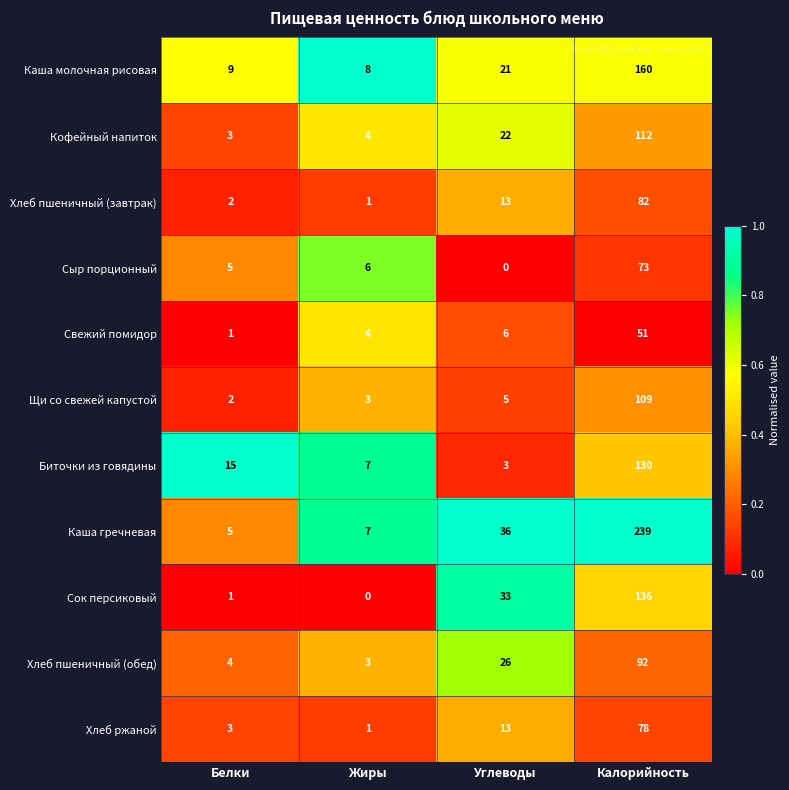

Where is Свежий помидор nearest to the value 26?

Углеводы